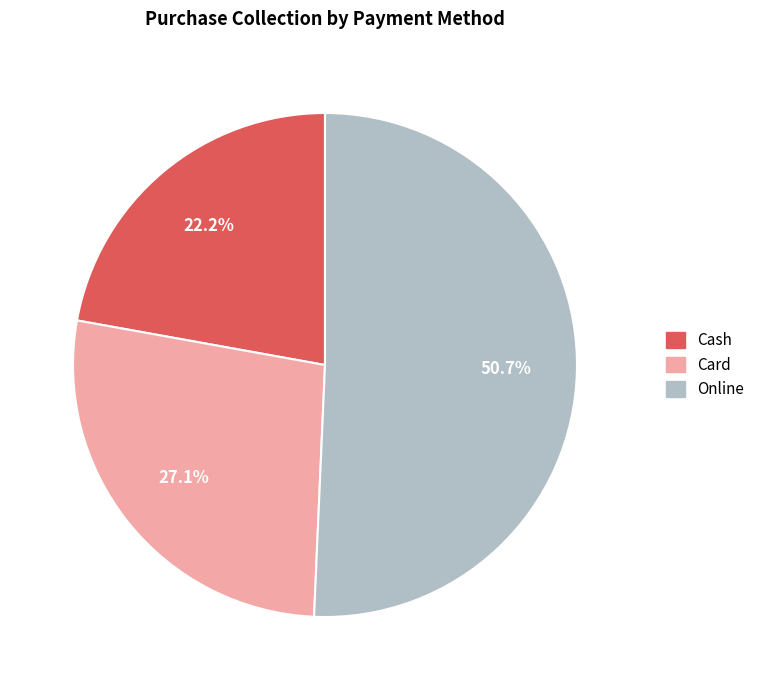

Is there any slice that represents more than half of the pie?

Yes